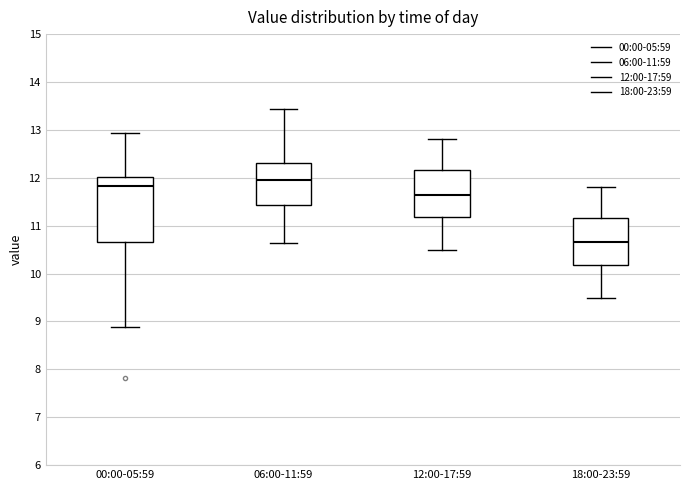

Reading left to right, read every box against the y-axis: the position of its median line, the range the box covers, and the ends of its whiskers. The values are not printed on the chart, so give them approximately, as read against the axis.

00:00-05:59: median 11.8, box 10.7 to 12.0, whiskers 8.9 to 12.9
06:00-11:59: median 12.0, box 11.4 to 12.3, whiskers 10.6 to 13.4
12:00-17:59: median 11.7, box 11.2 to 12.2, whiskers 10.5 to 12.8
18:00-23:59: median 10.7, box 10.2 to 11.2, whiskers 9.5 to 11.8